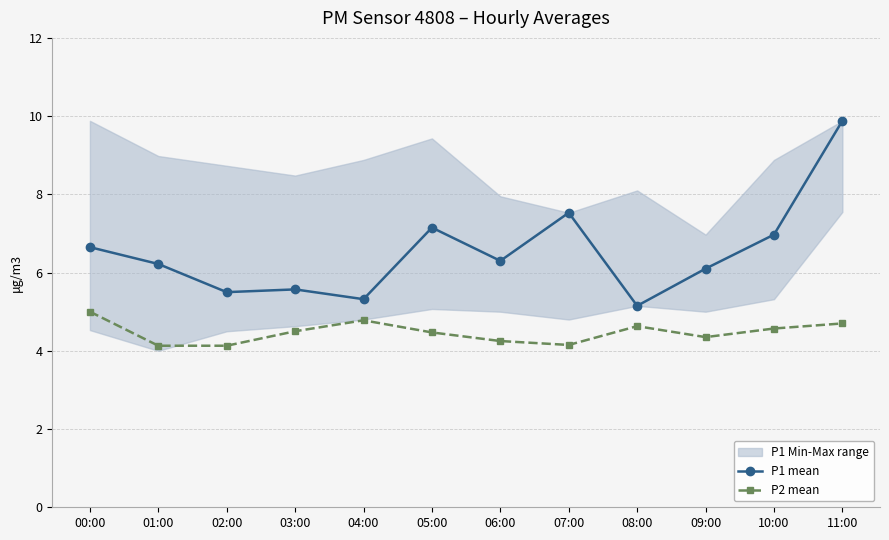

Which series changed the most between 06:00 and 09:00?

P1 mean